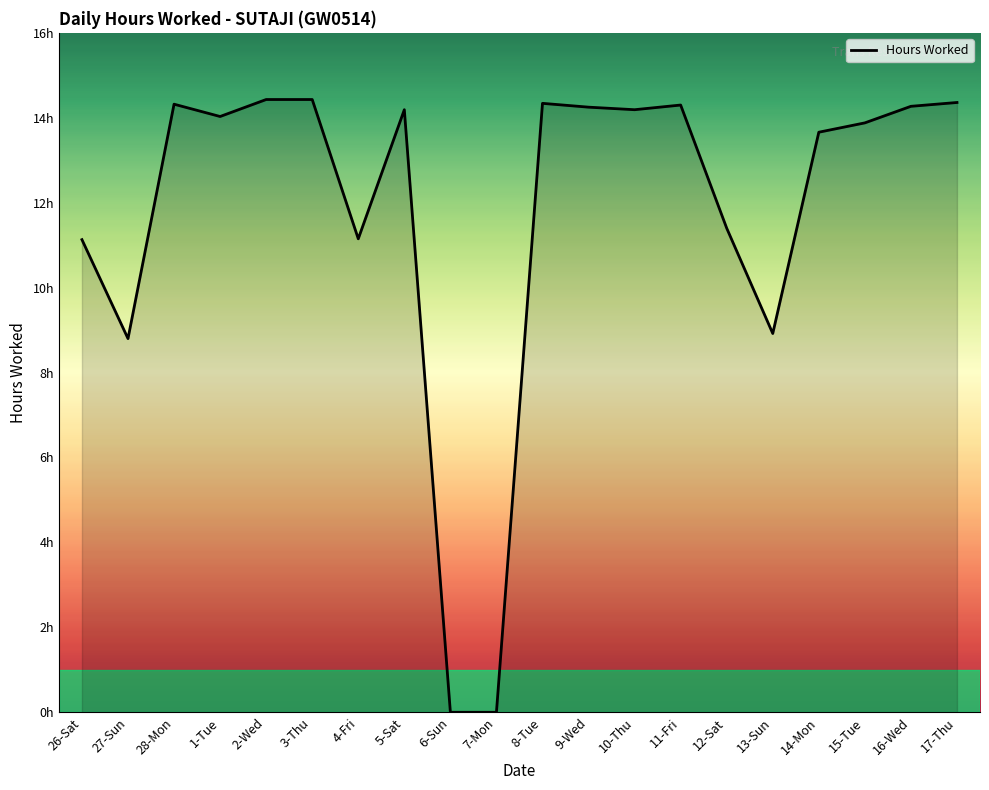

Does the chart have visible grid lines?

No